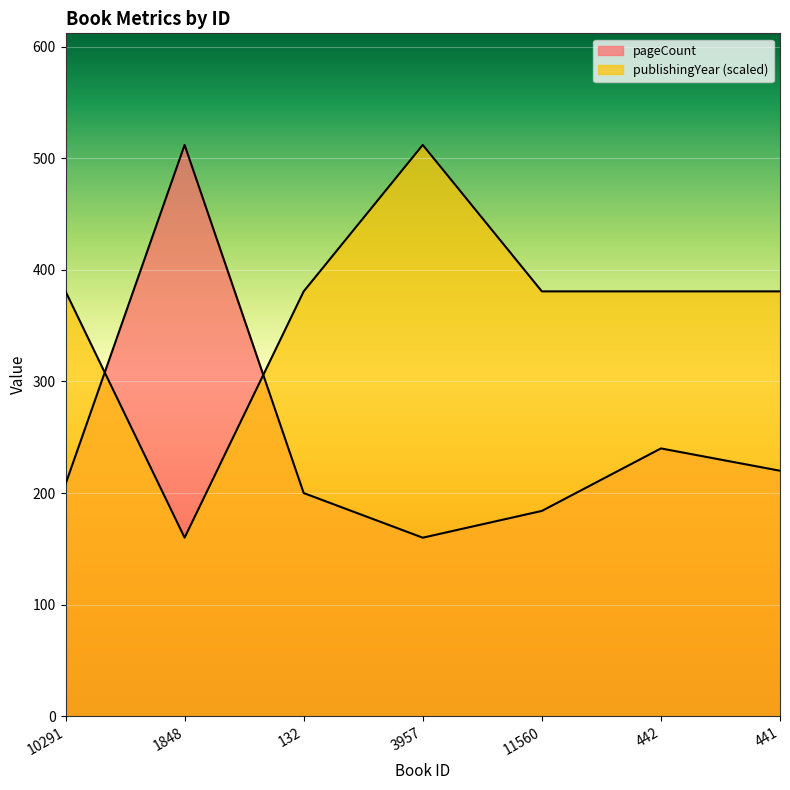

What position from the left is 442?

6